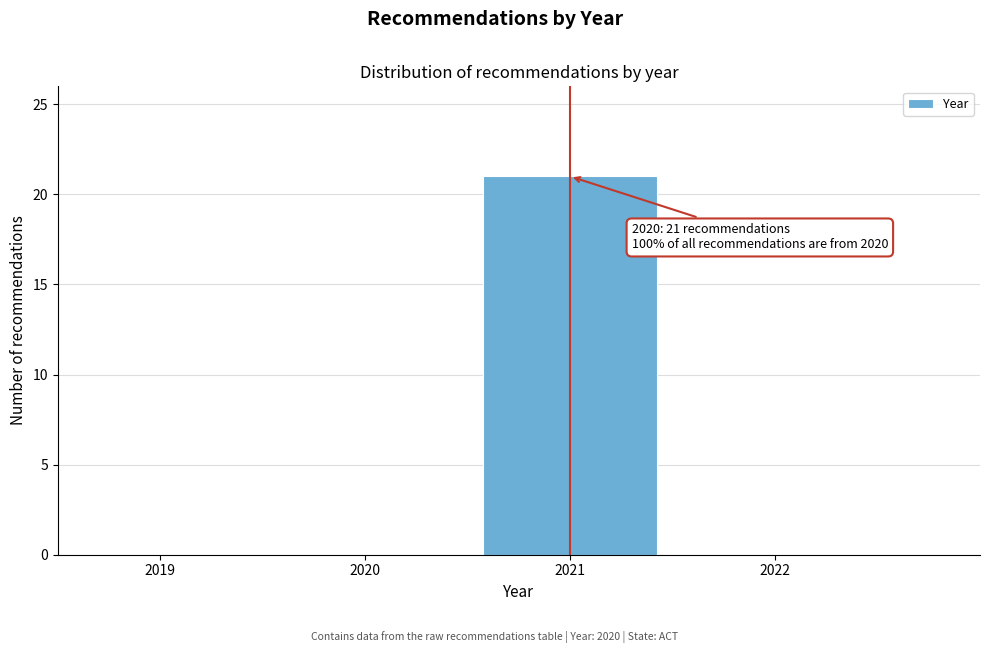

Reading right to left, transcribe all the data shown in this chart.

2022=0	2021=21	2020=0	2019=0